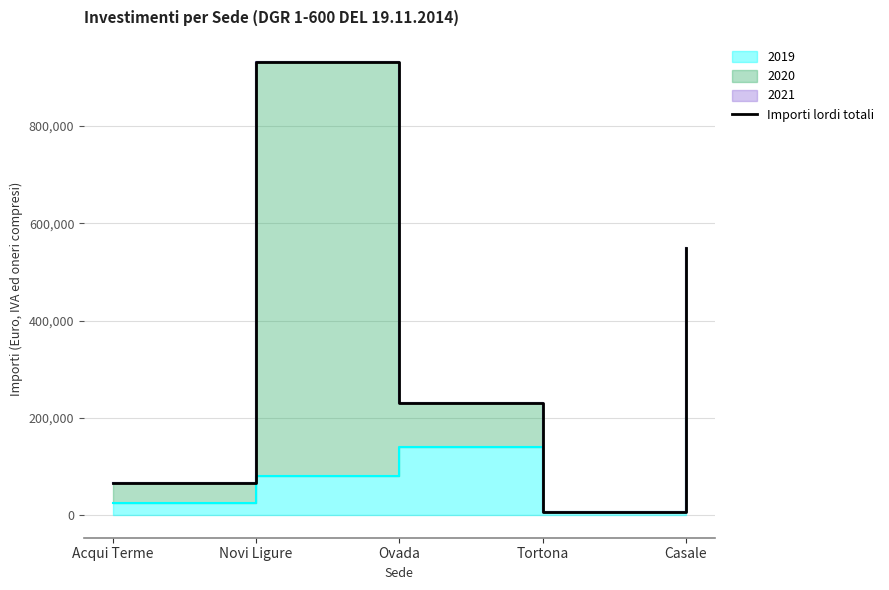

At which category does the chart reach its minimum across all series?

Tortona